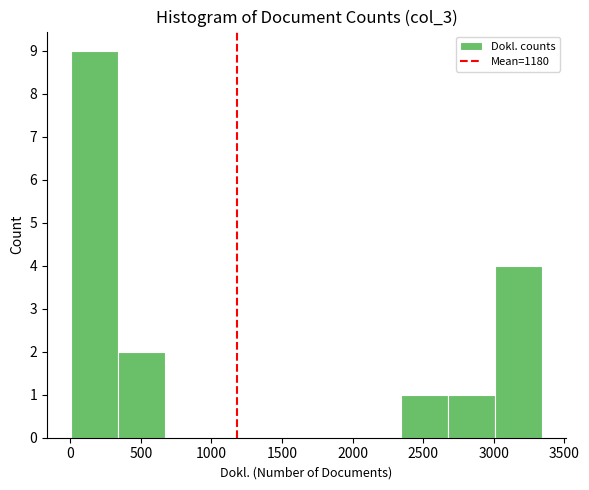

Reading left to right, list every bar in this chart as the range it spans on the x-axis followed by its height. Neither the bar edges nor the heights are printed on the chart, so give them approximately, as read against the axes.

0 to 350: 9
350 to 650: 2
650 to 1000: 0
1000 to 1350: 0
1350 to 1650: 0
1650 to 2000: 0
2000 to 2350: 0
2350 to 2700: 1
2700 to 3000: 1
3000 to 3350: 4